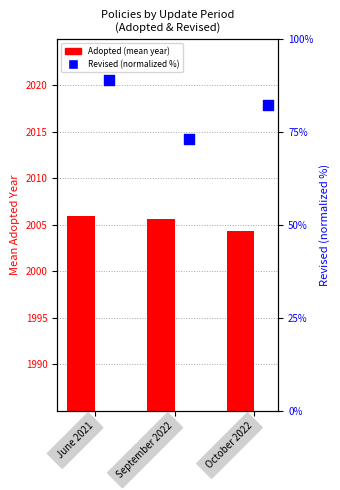

Which series contains the highest Y value?

Adopted